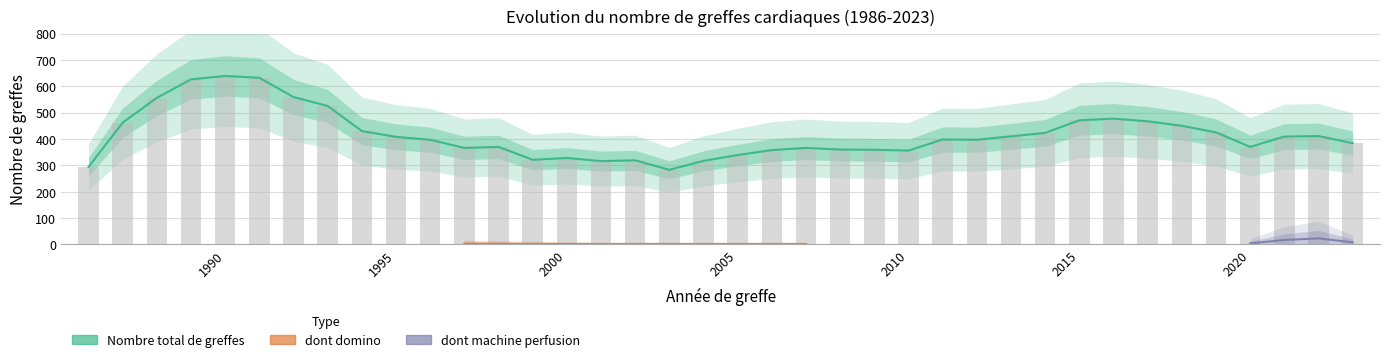

Which series has the largest total across all categories?

Nombre total de greffes